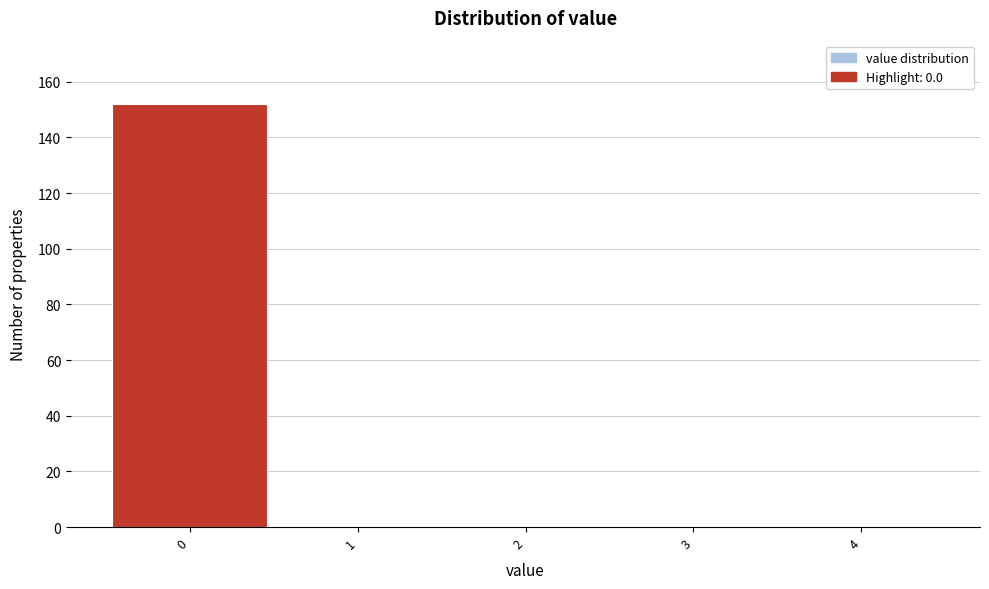

Reading left to right, transcribe this chart: for each bar, give the range it covers on the x-axis and its height. The values are not printed on the chart, so give them approximately, as read against the axis.

-0.5 to 0.5: 152
0.5 to 1.5: 0
1.5 to 2.5: 0
2.5 to 3.5: 0
3.5 to 4.5: 0